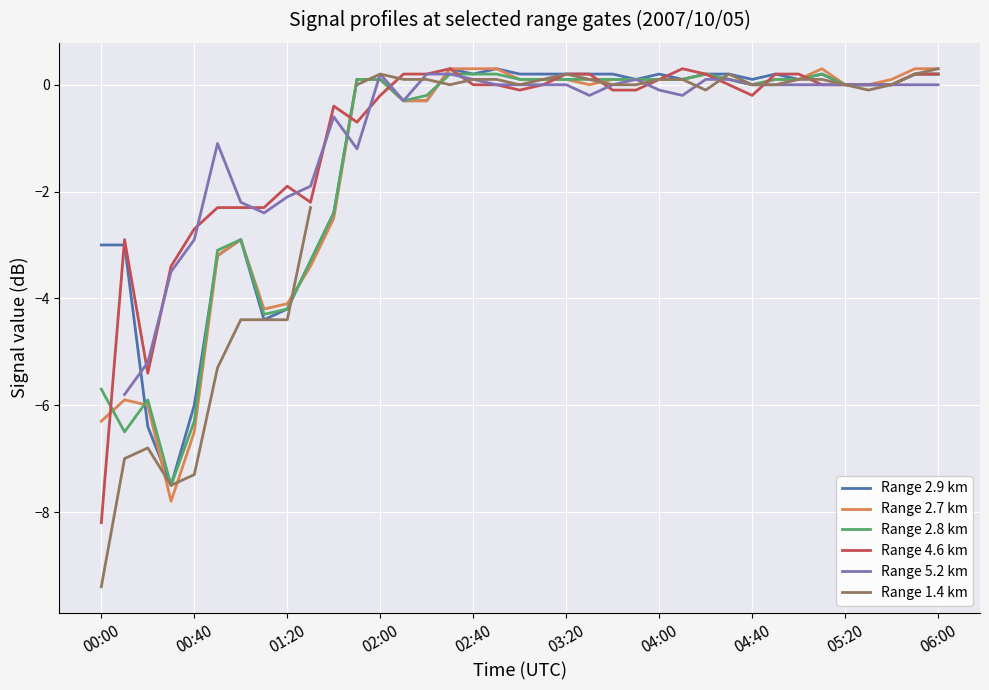

Is it true that Range 2.8 km equals 0.1 at 03:20?

True